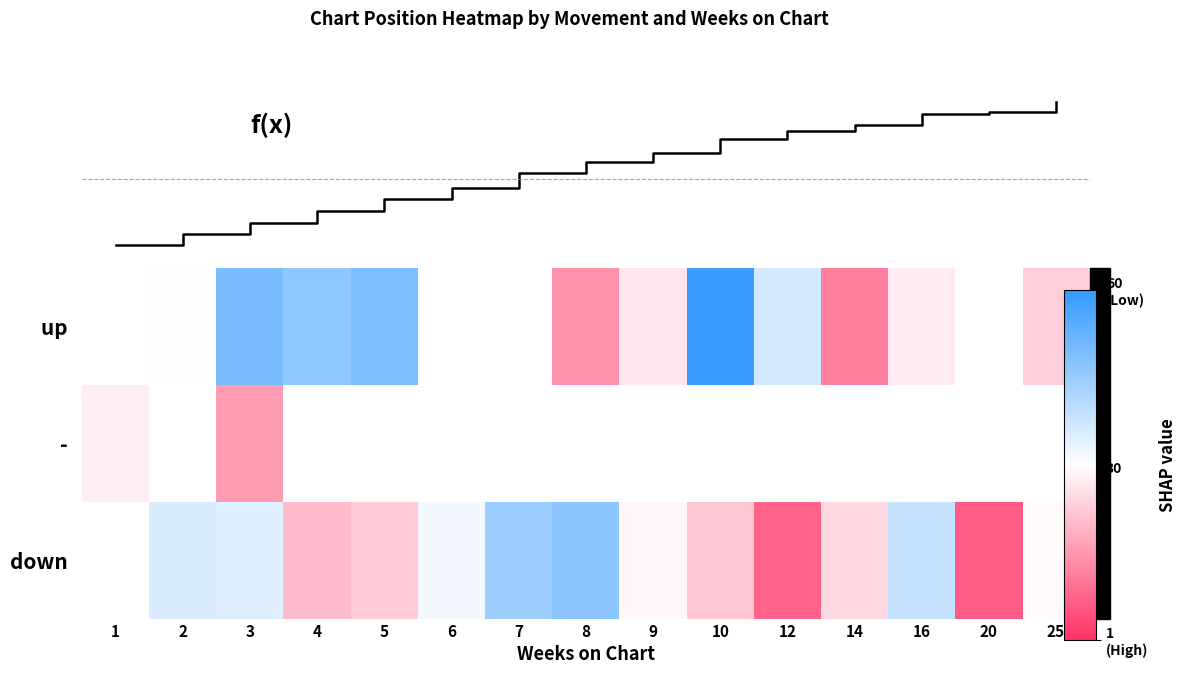

How many data points in down are less than 25?

5